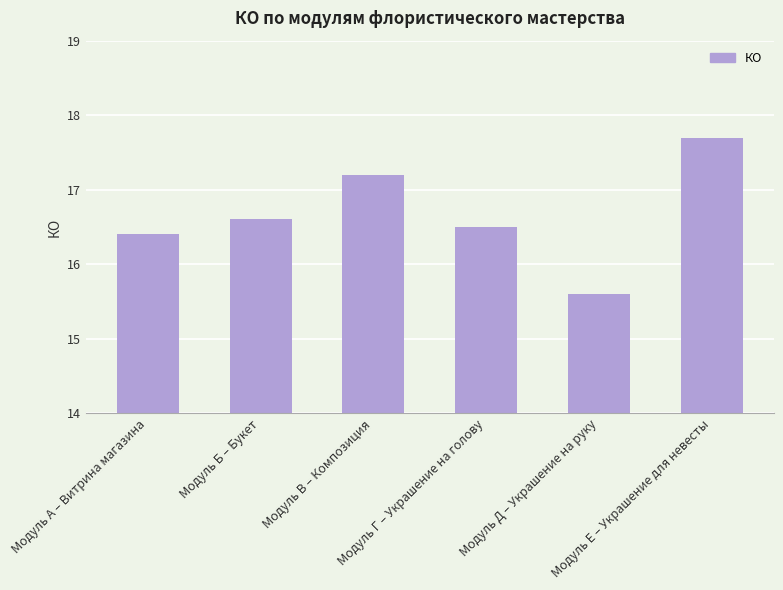

What is the change in value from Модуль Г – Украшение на голову to Модуль Д – Украшение на руку?

-0.9